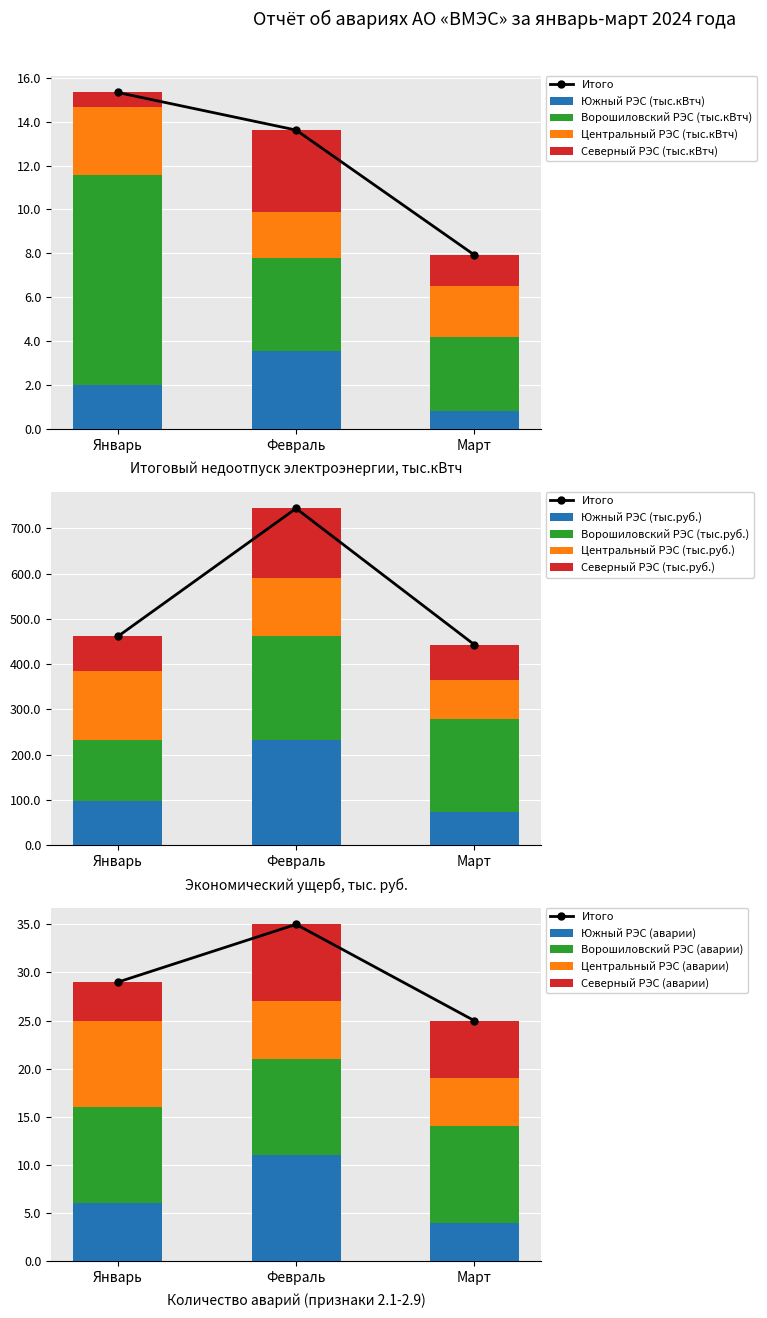

What is the lowest value of the Южный РЭС (тыс.кВтч) series?

0.8